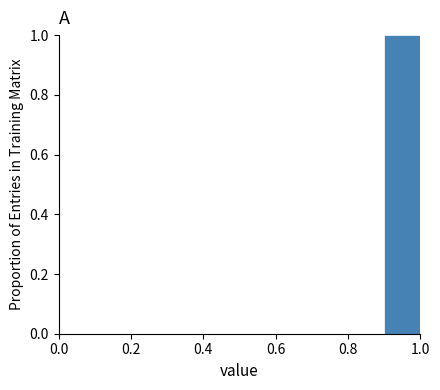

What is the height of the bar covering 0.9 to 1.0 on the x-axis? The values are not printed on the chart, so give them approximately, as read against the axis.

1